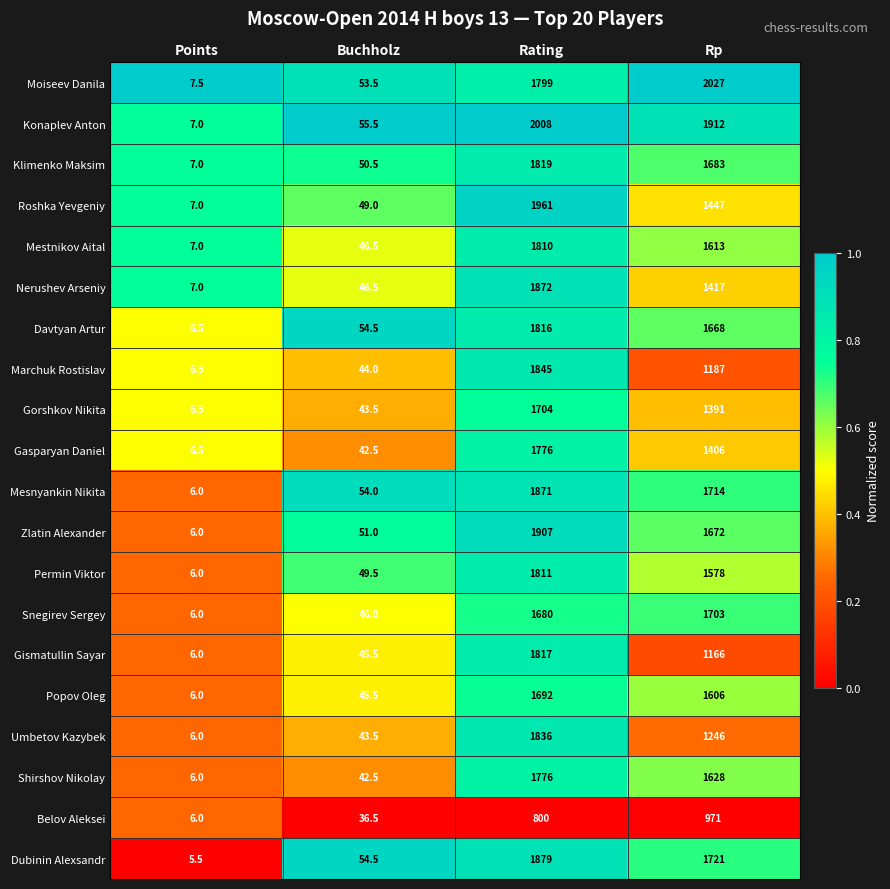

Between Buchholz and Rp, which series saw the biggest shift?

Moiseev Danila